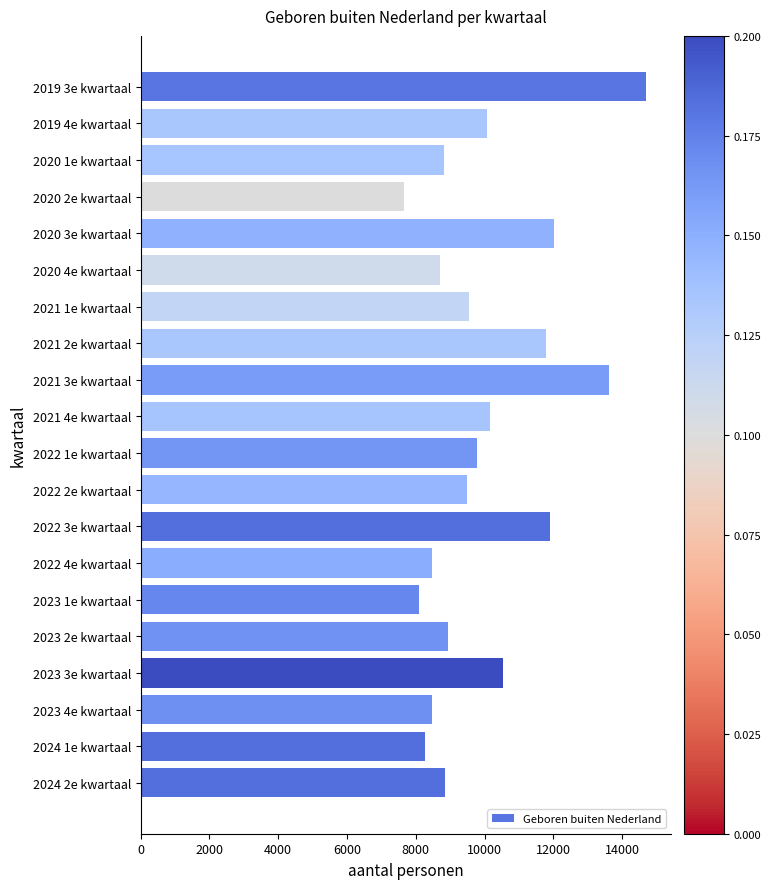

What value does the data have at 2021 1e kwartaal?

9540